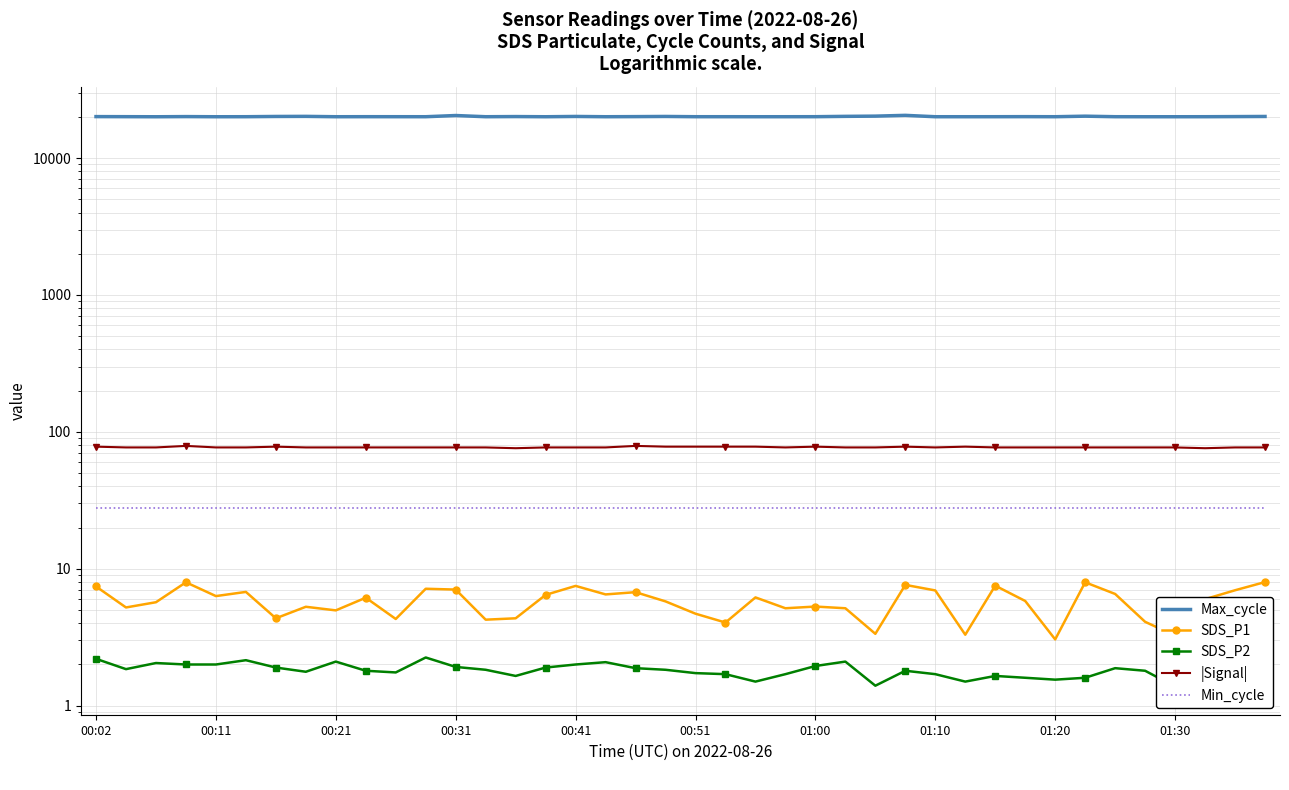

True or false: SDS_P1 has a value of 6.8 at 18.

True